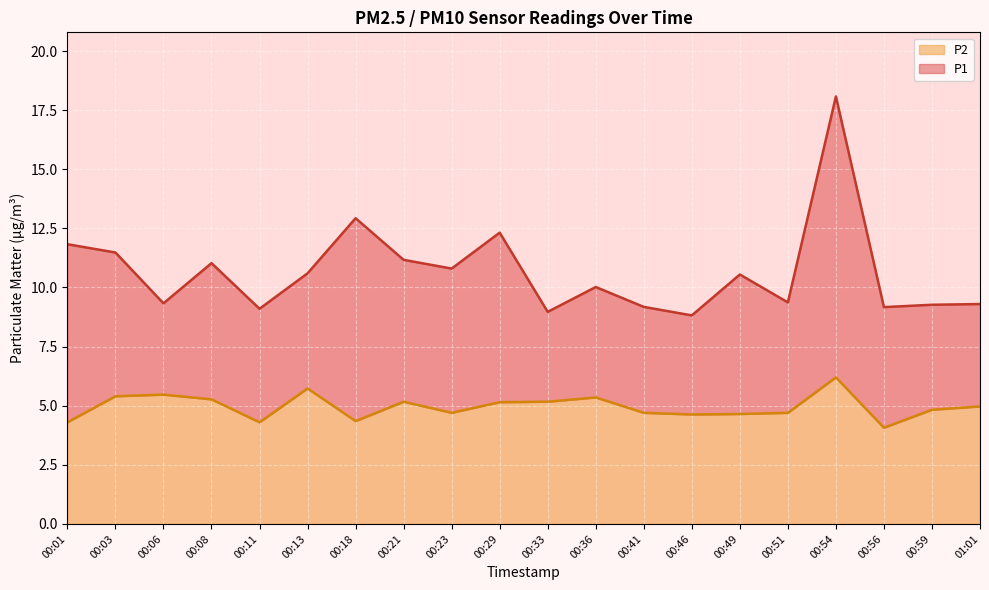

True or false: P1 has more than 2 points higher than both neighbors.

True